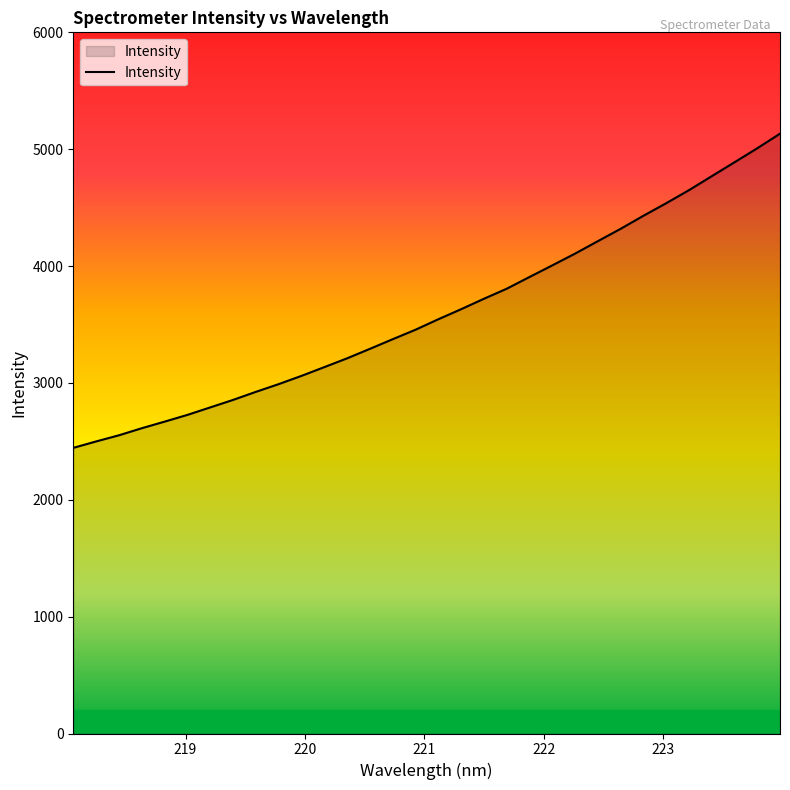

What is the sum of all values?

115250.2